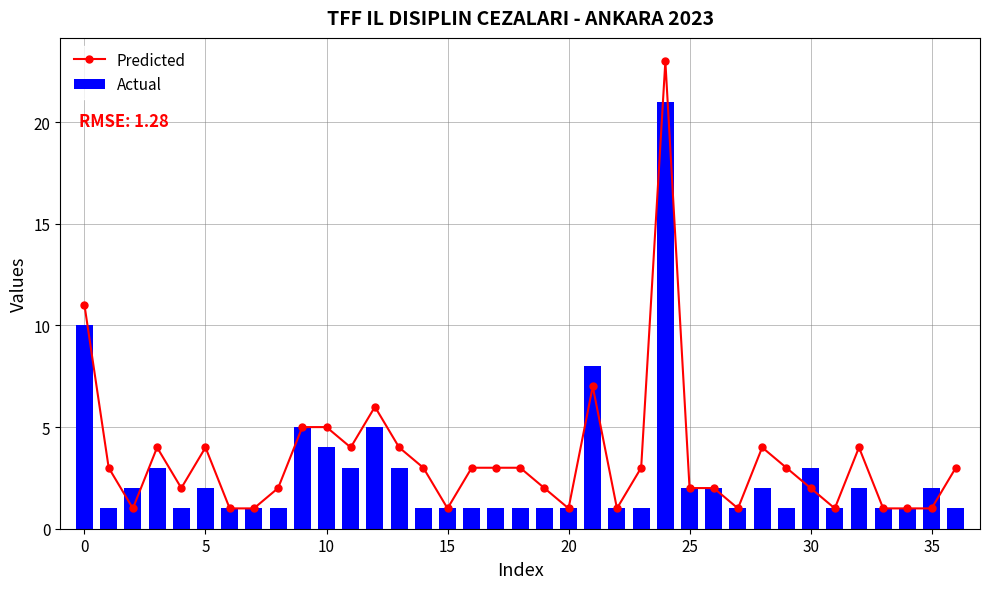

What is the difference between the second highest and second lowest values in the Actual series?

9